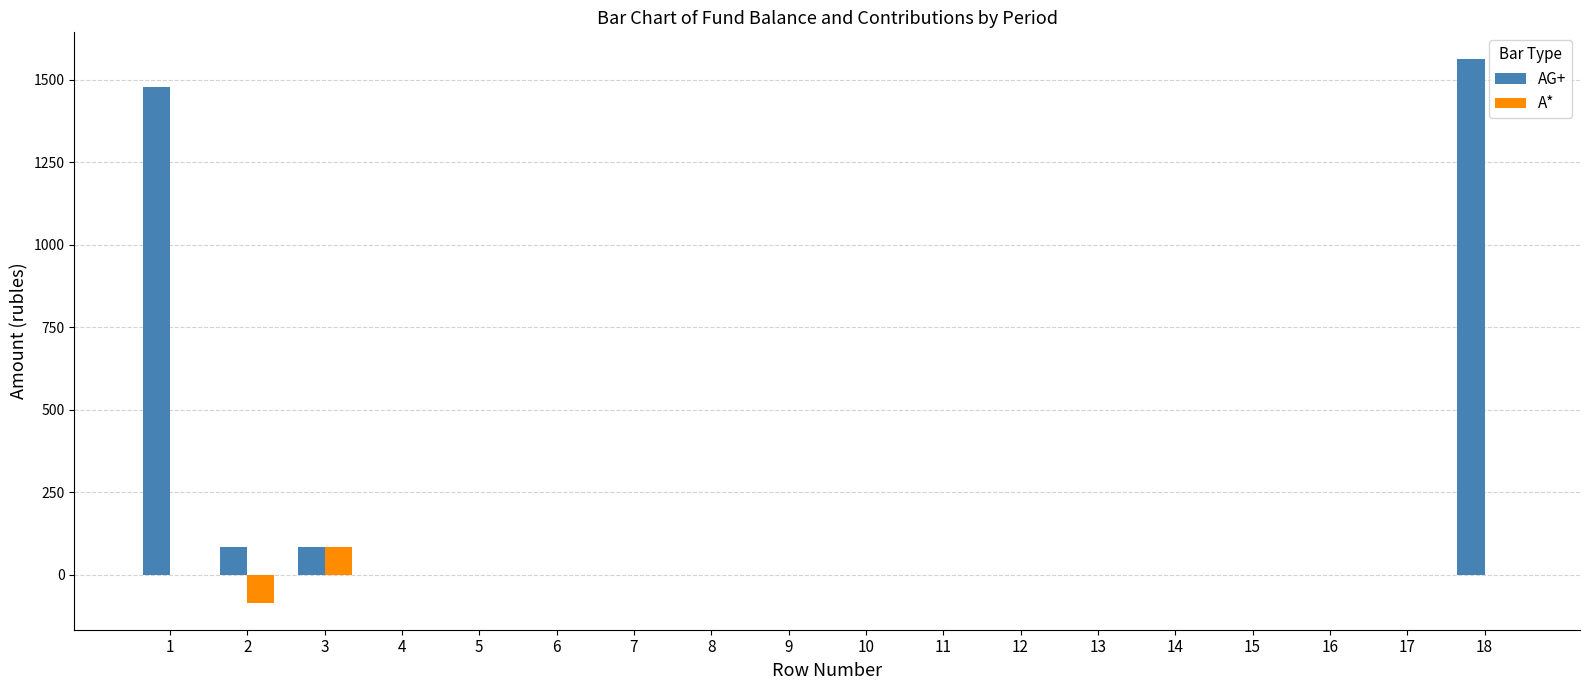

What are all the series names shown in the legend?

AG+, A*